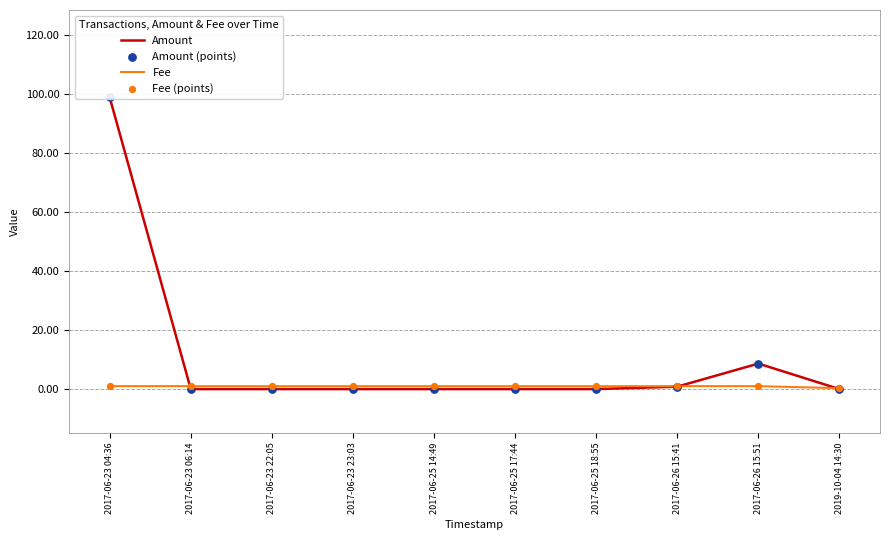

What are all the series names shown in the legend?

Amount, Fee, Amount (points), Fee (points)